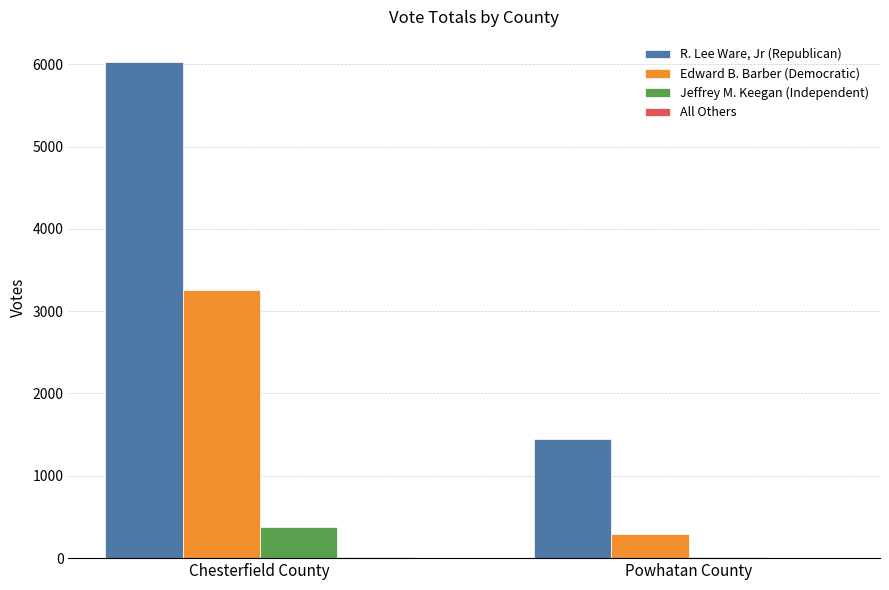

At which label does Edward B. Barber (Democratic) reach its peak?

Chesterfield County